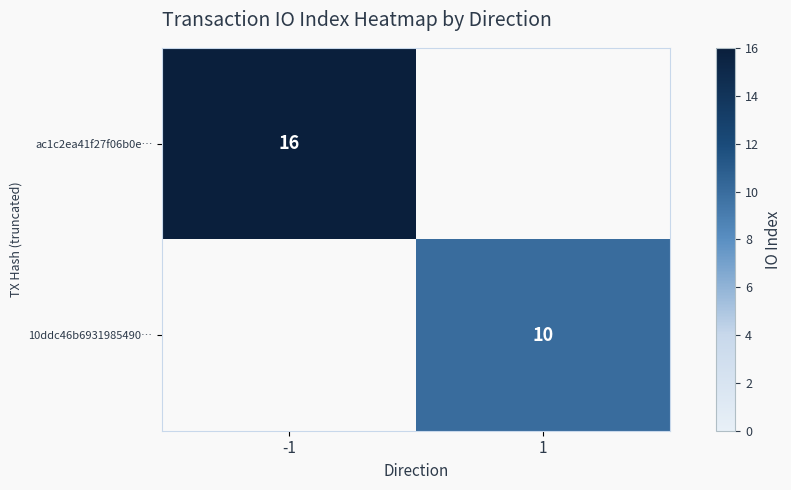

True or false: 10ddc46b6931985490… has a value of 7 at 1.

False